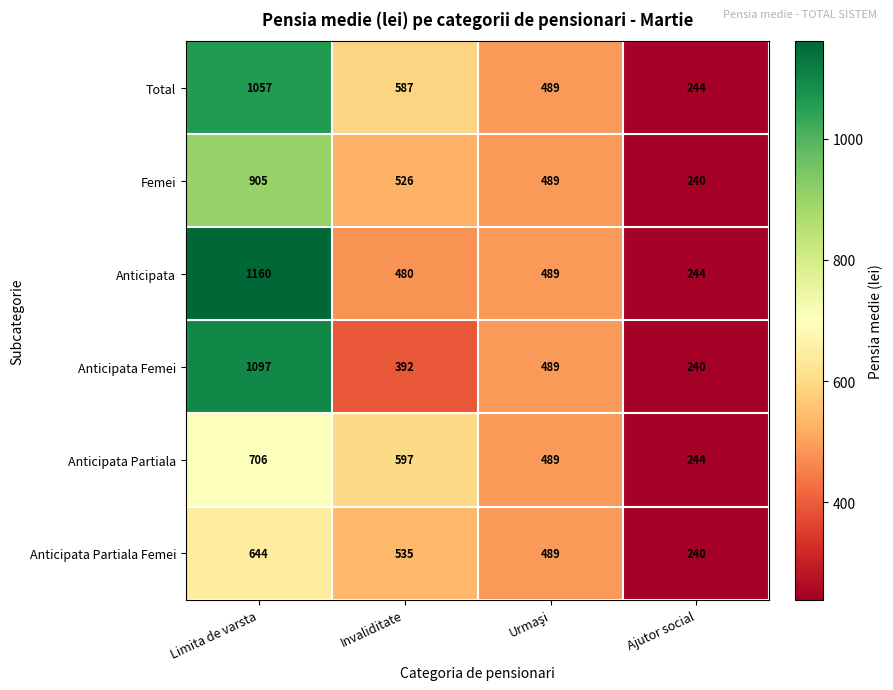

Which series has the largest range (max minus min)?

Anticipata